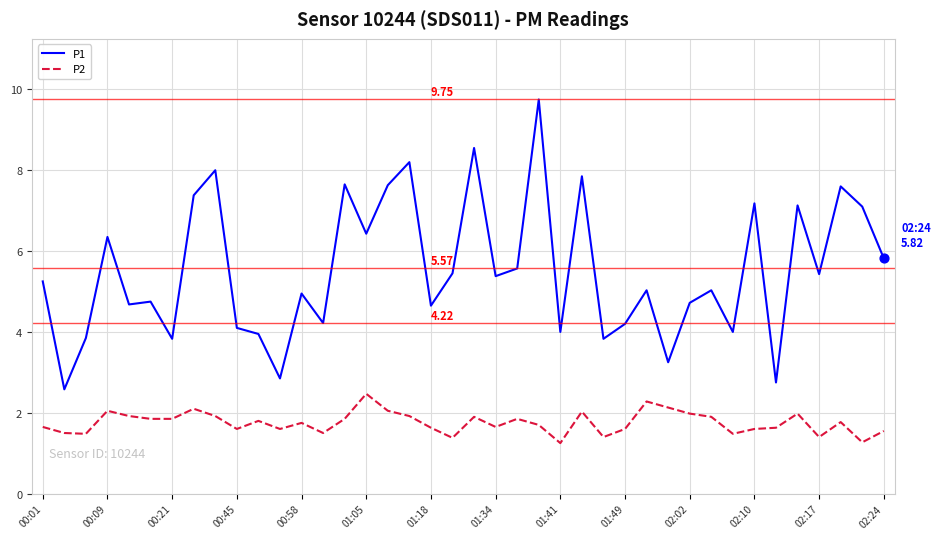

Which series has the largest total across all categories?

P1